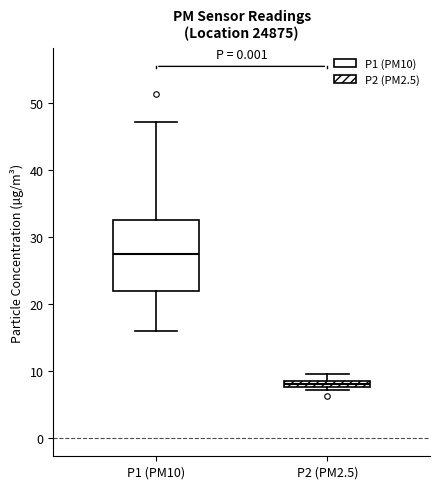

Which box is the tallest, from its lower edge to its upper edge?

P1 (PM10)